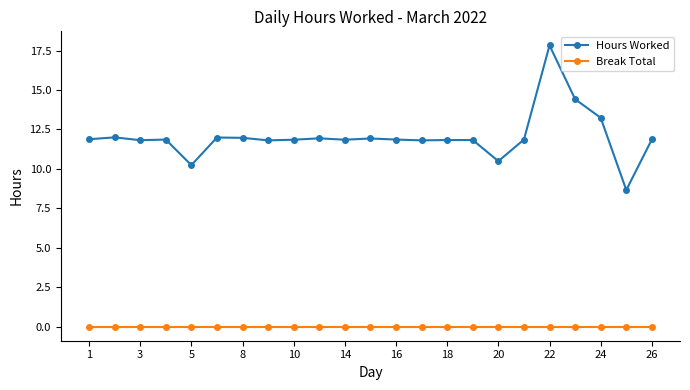

List the series in order of their peak value, highest first.

Hours Worked, Break Total